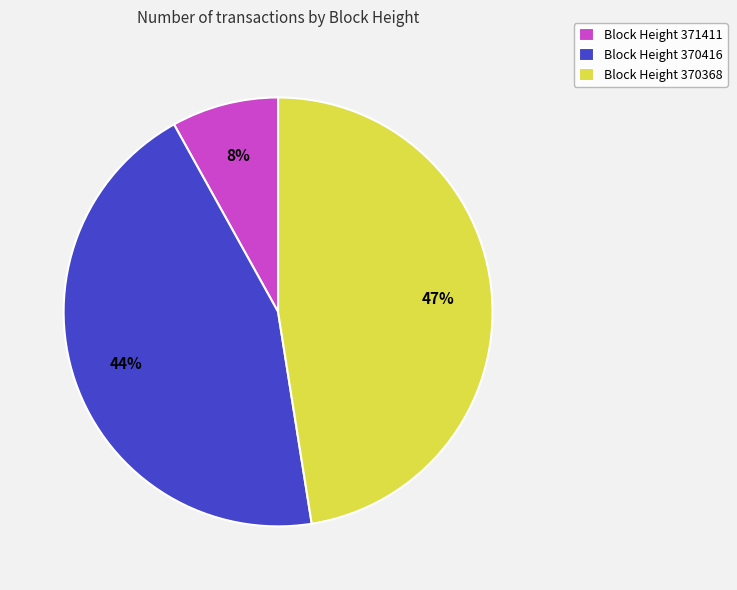

To the nearest percent, what is the average slice percentage?

33%